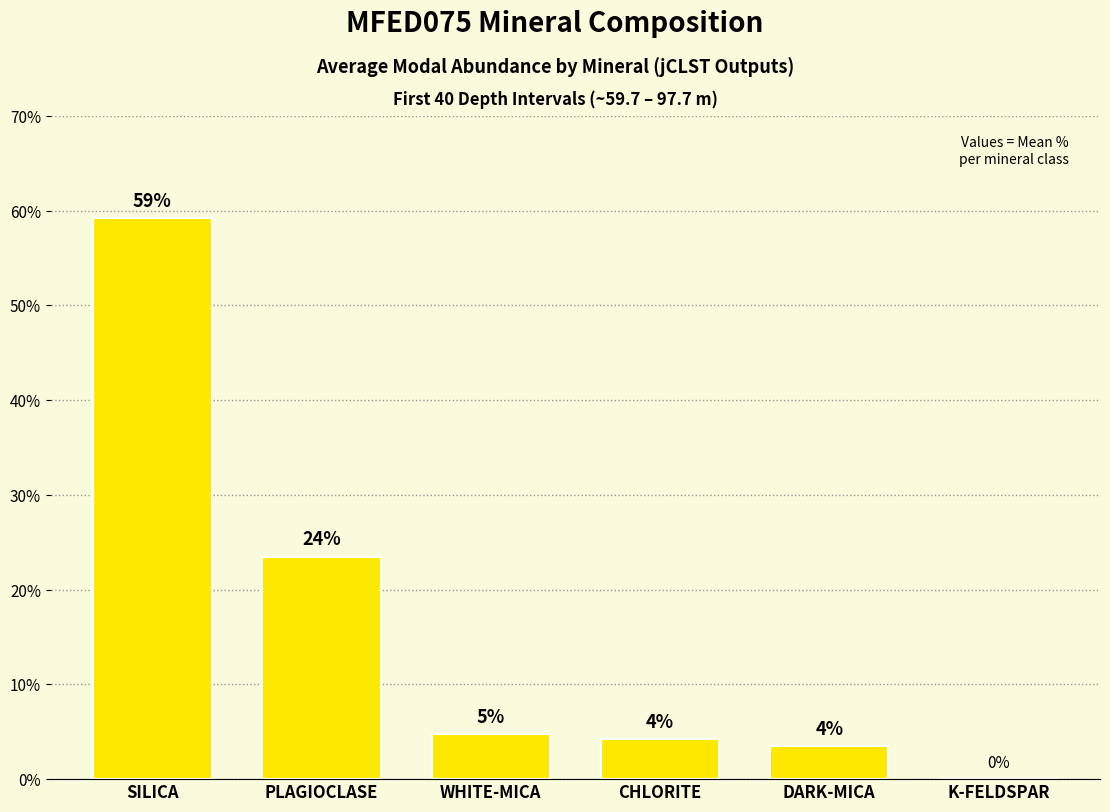

List the labels in order of value, largest first.

SILICA, PLAGIOCLASE, WHITE-MICA, CHLORITE, DARK-MICA, K-FELDSPAR